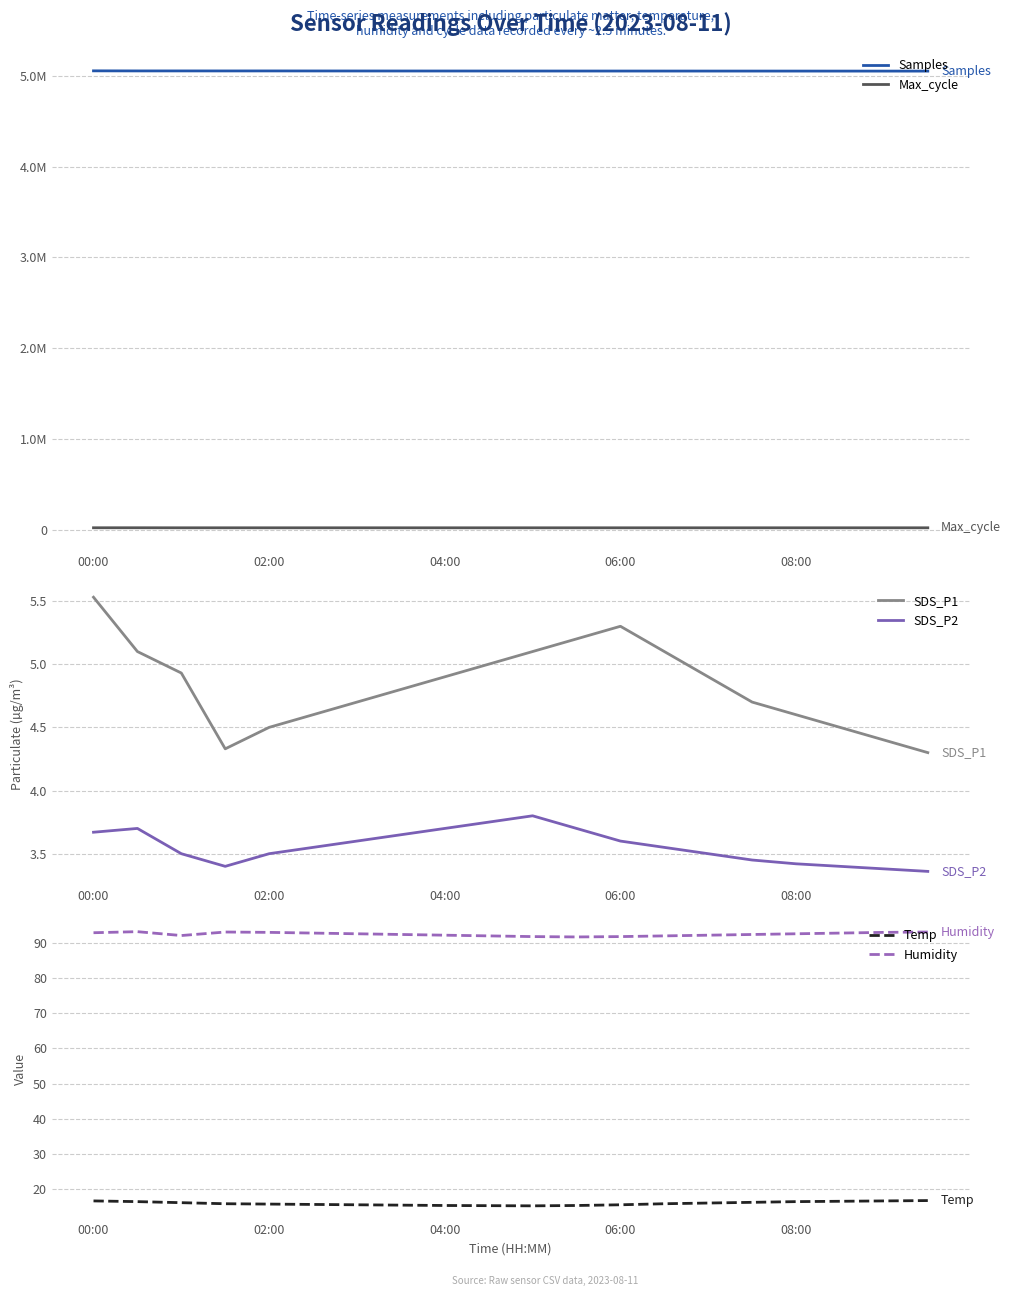

True or false: SDS_P2 and SDS_P1 cross at least once.

False